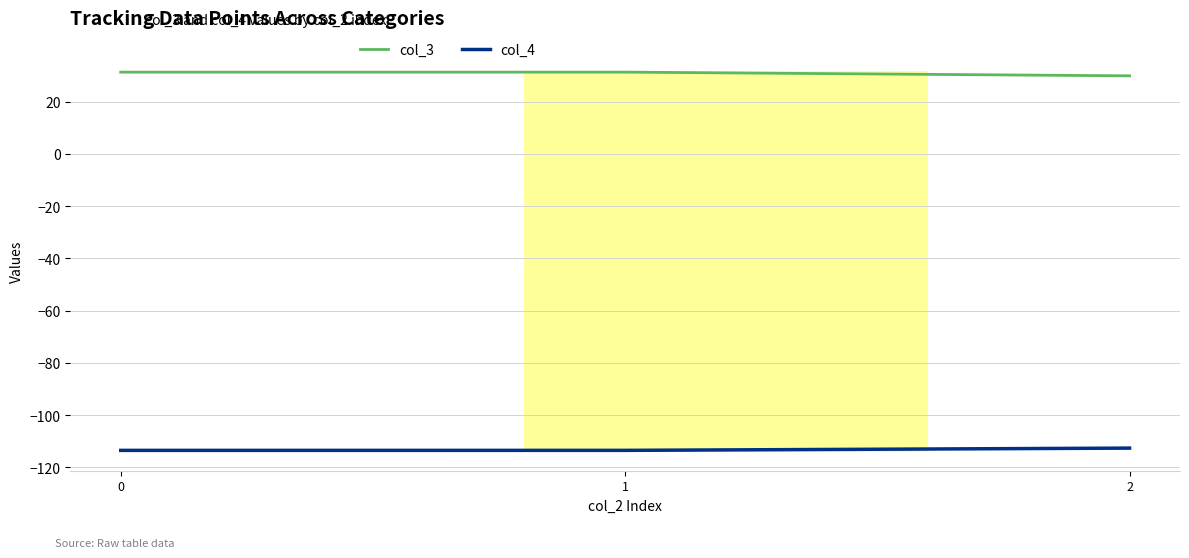

What is the difference between the highest and lowest values at 1?

144.9